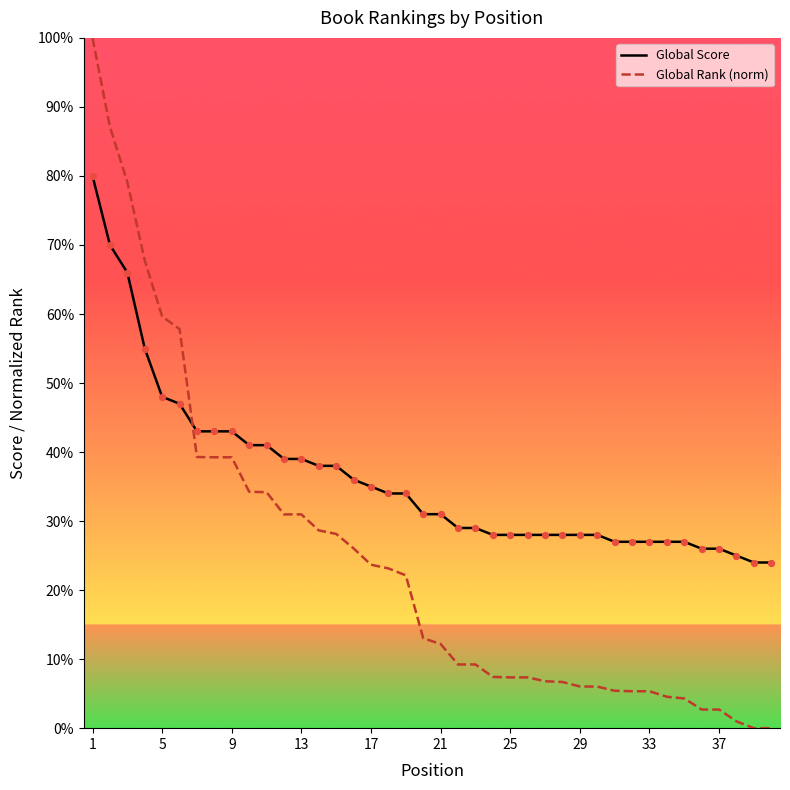

List the series in order of their overall mean, highest first.

Global Score, Global Rank (norm)